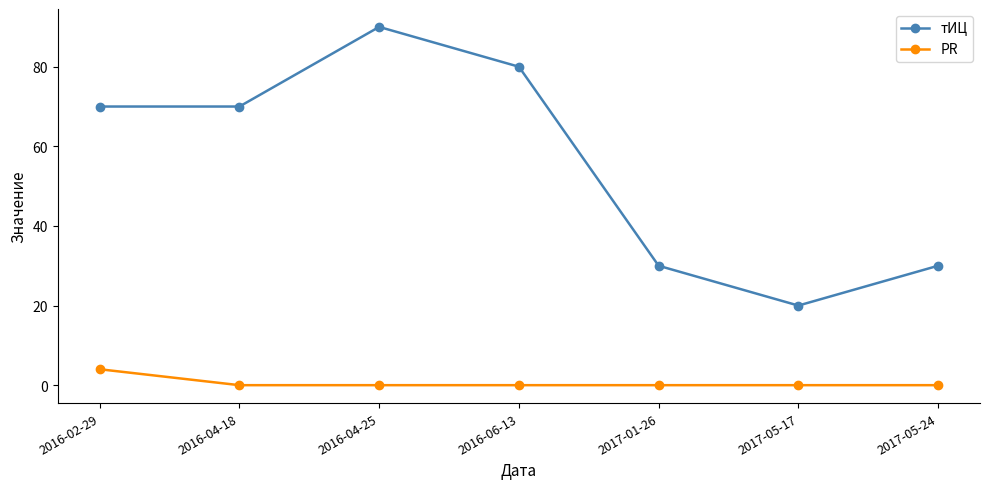

True or false: тИЦ and PR cross at least once.

False